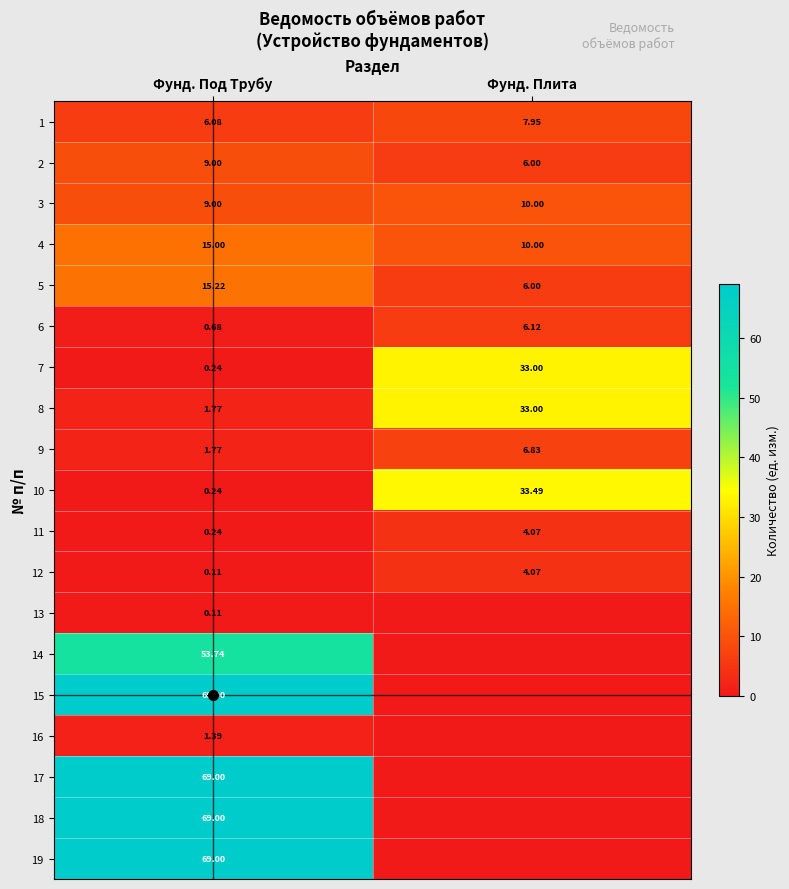

At Фунд. Плита, list the series in order from smallest to largest.

13, 14, 15, 16, 17, 18, 19, 11, 12, 2, 5, 6, 9, 1, 3, 4, 7, 8, 10